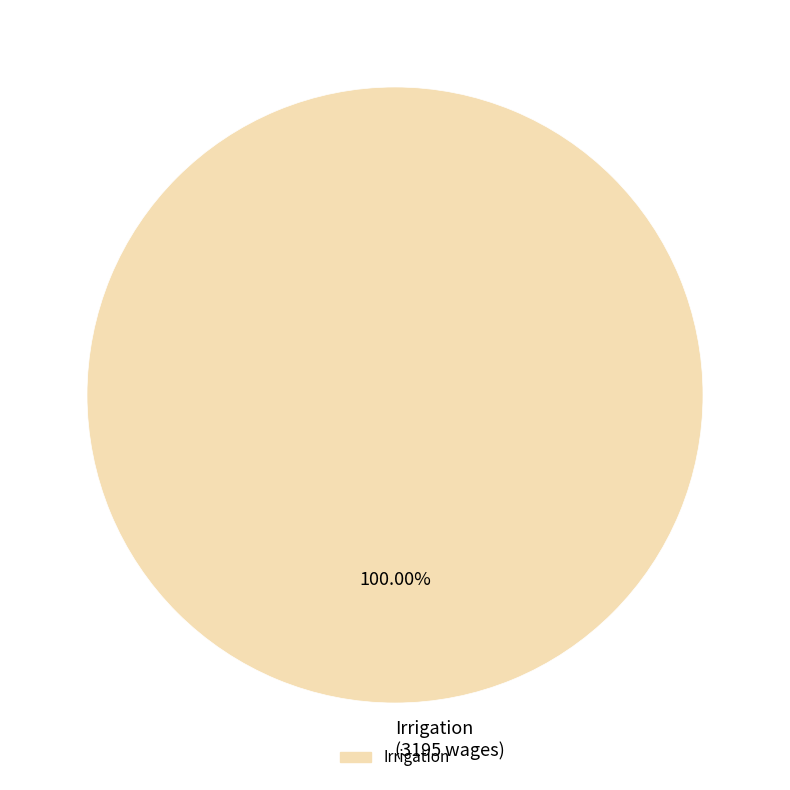

Count the number of slices in the pie.

1